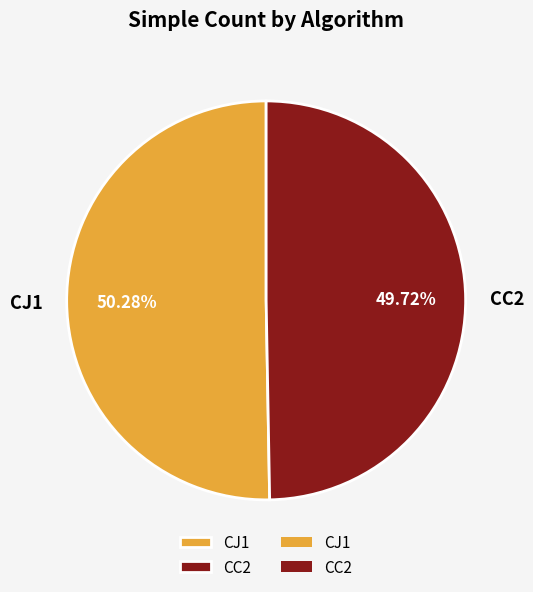

Which has a higher value, CC2 or CJ1?

CJ1